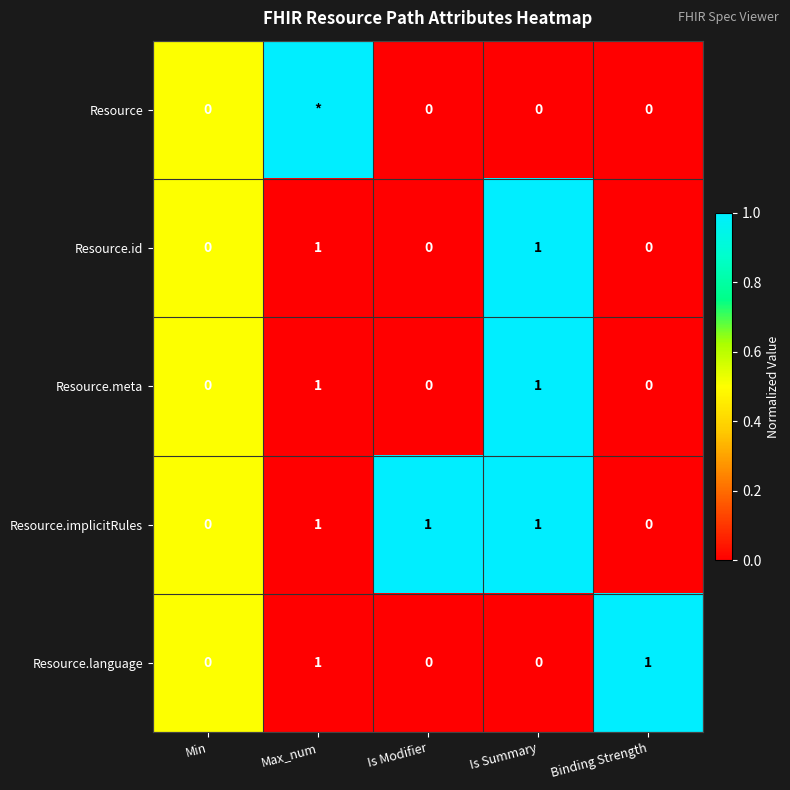

Which has a higher value, Max_num or Binding Strength?

Max_num